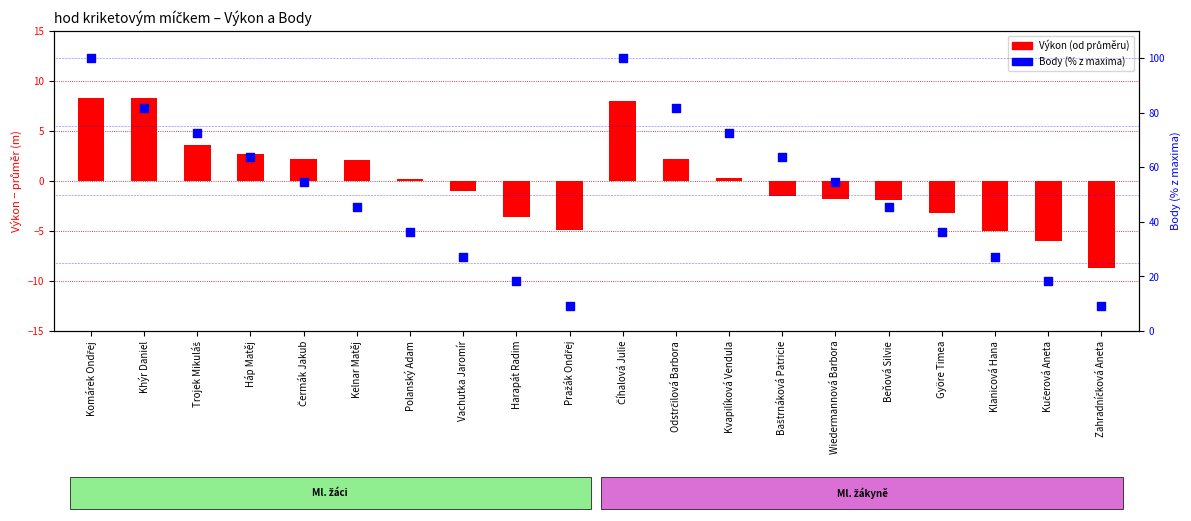

Which series contains the highest Y value?

Body (% z maxima)